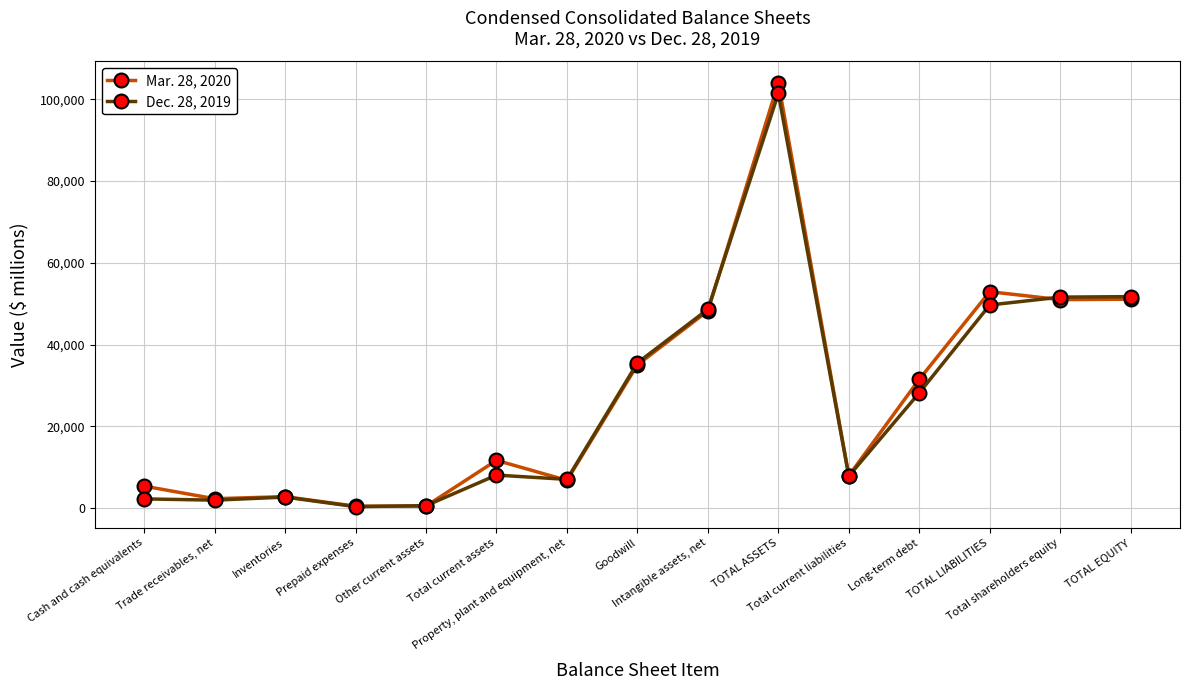

List the labels in order of Dec. 28, 2019 value, smallest first.

Prepaid expenses, Other current assets, Trade receivables, net, Cash and cash equivalents, Inventories, Property, plant and equipment, net, Total current liabilities, Total current assets, Long-term debt, Goodwill, Intangible assets, net, TOTAL LIABILITIES, Total shareholders equity, TOTAL EQUITY, TOTAL ASSETS